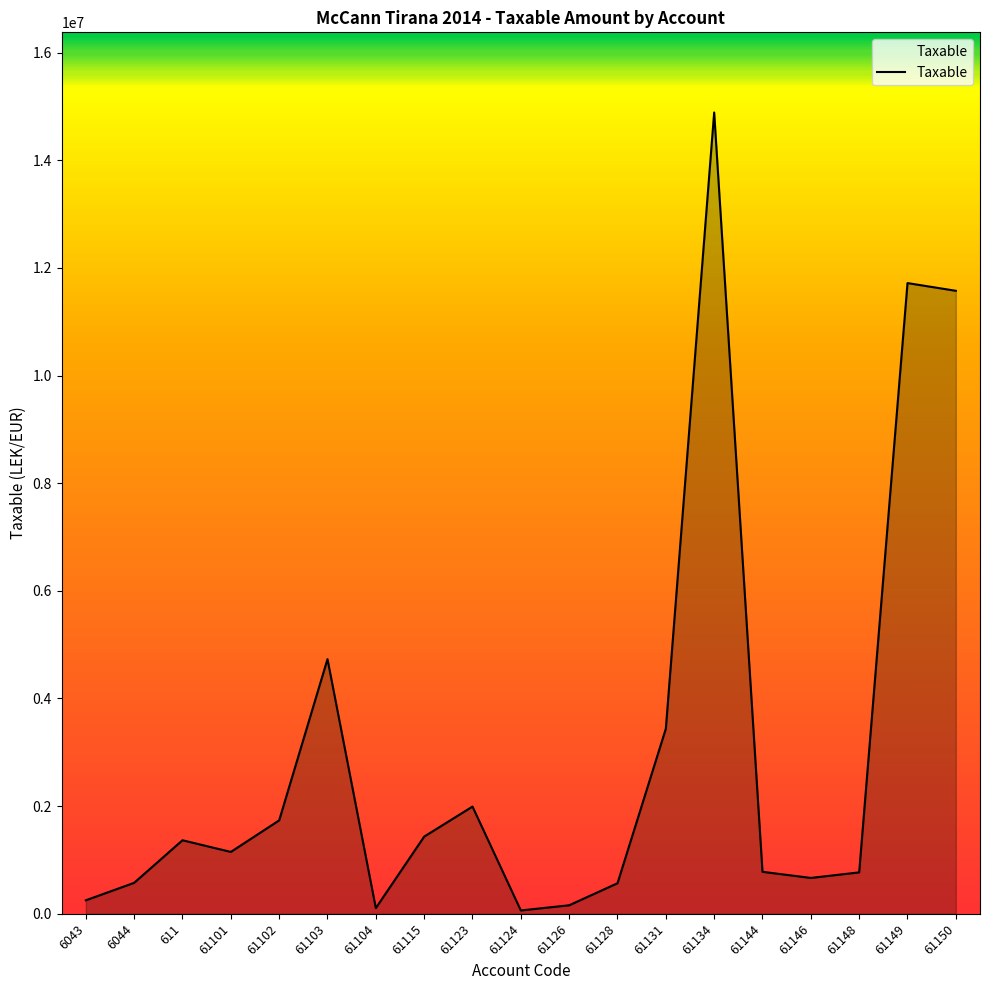

The value at 61123 is 2620041.3. True or false?

False